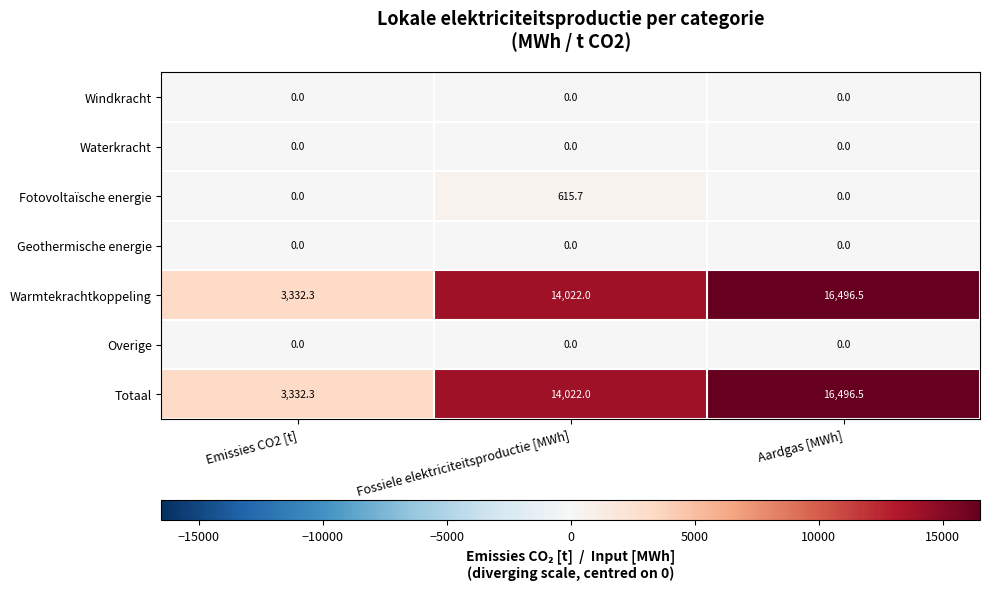

What is the maximum value shown in the chart?

16496.5